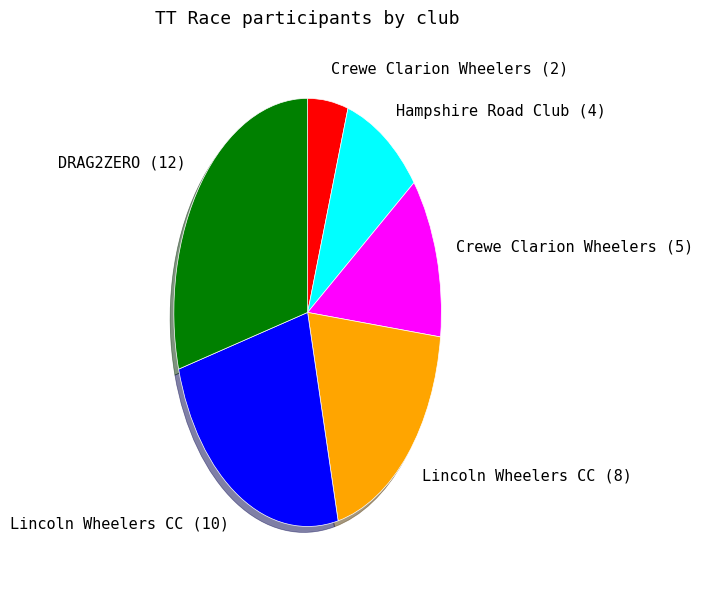

Which has a higher value, Lincoln Wheelers CC (10) or Crewe Clarion Wheelers (5)?

Lincoln Wheelers CC (10)